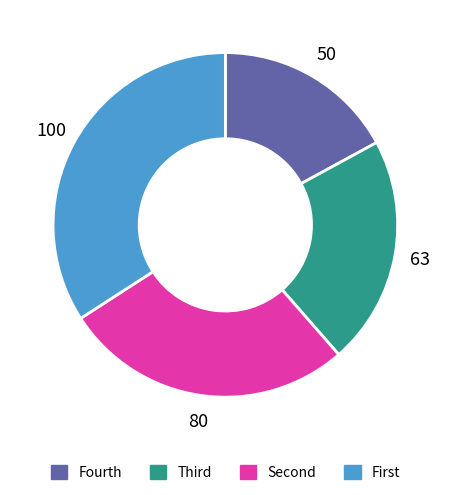

Rank the categories by value from highest to lowest.

First, Second, Third, Fourth